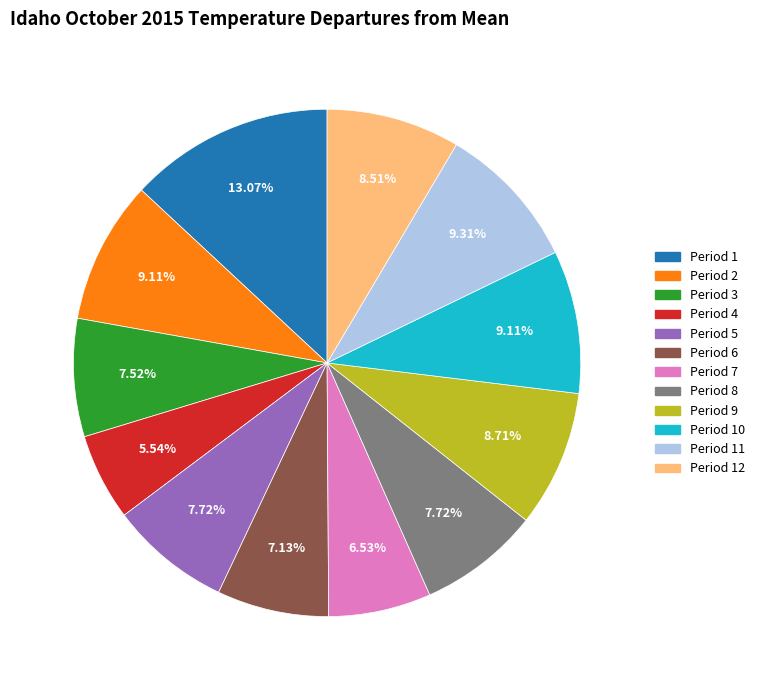

What percentage is the Period 9 slice, to the nearest percent?

9%